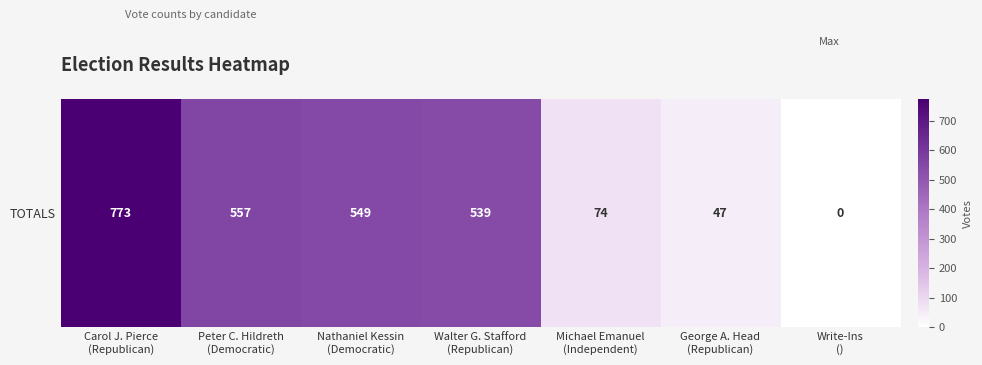

What is the change in value from Carol J. Pierce
(Republican) to George A. Head
(Republican)?

-726